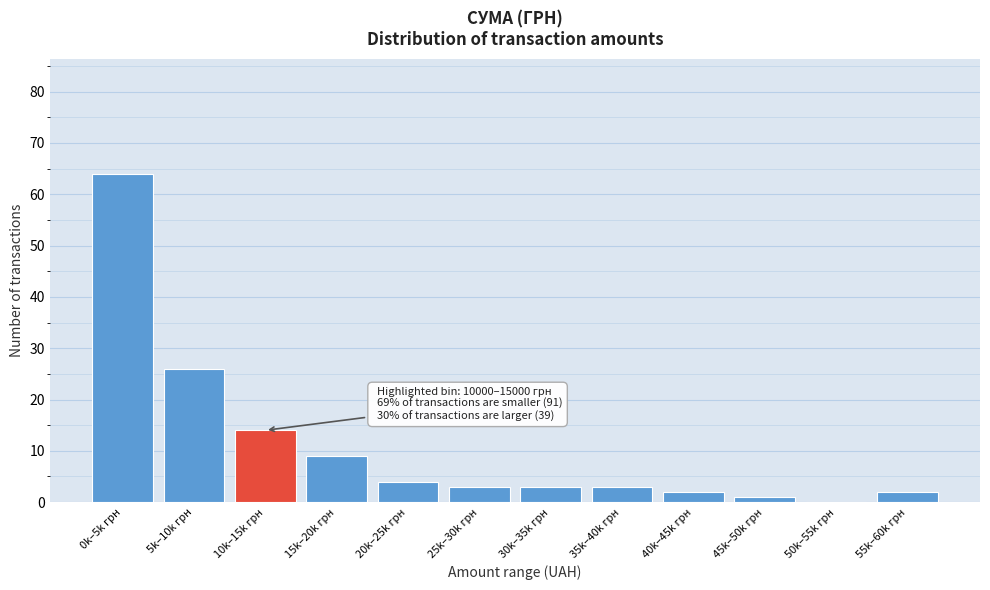

Reading left to right, what are all the values shown in this chart?

0k–5k грн=64	5k–10k грн=26	10k–15k грн=14	15k–20k грн=9	20k–25k грн=4	25k–30k грн=3	30k–35k грн=3	35k–40k грн=3	40k–45k грн=2	45k–50k грн=1	50k–55k грн=0	55k–60k грн=2